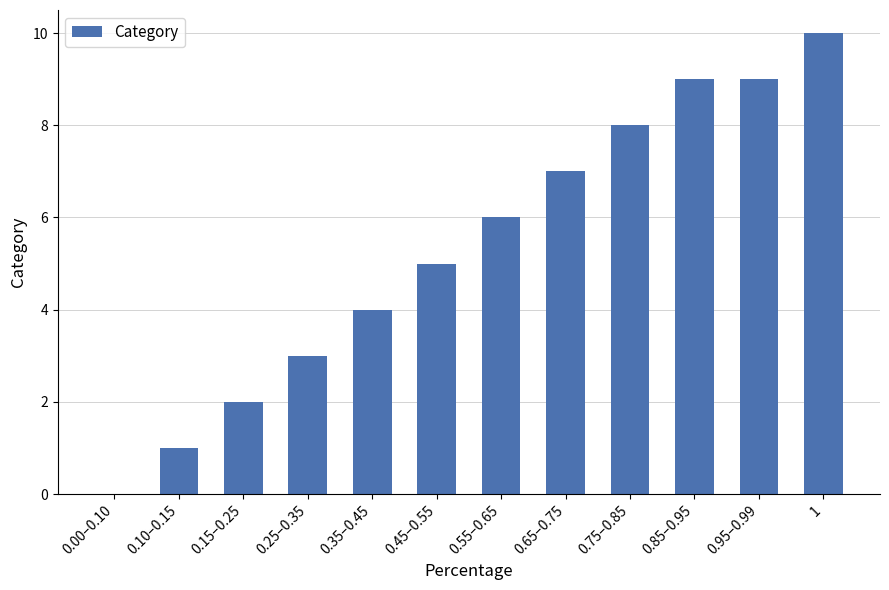

What is the change in value from 0.00–0.10 to 0.25–0.35?

+3